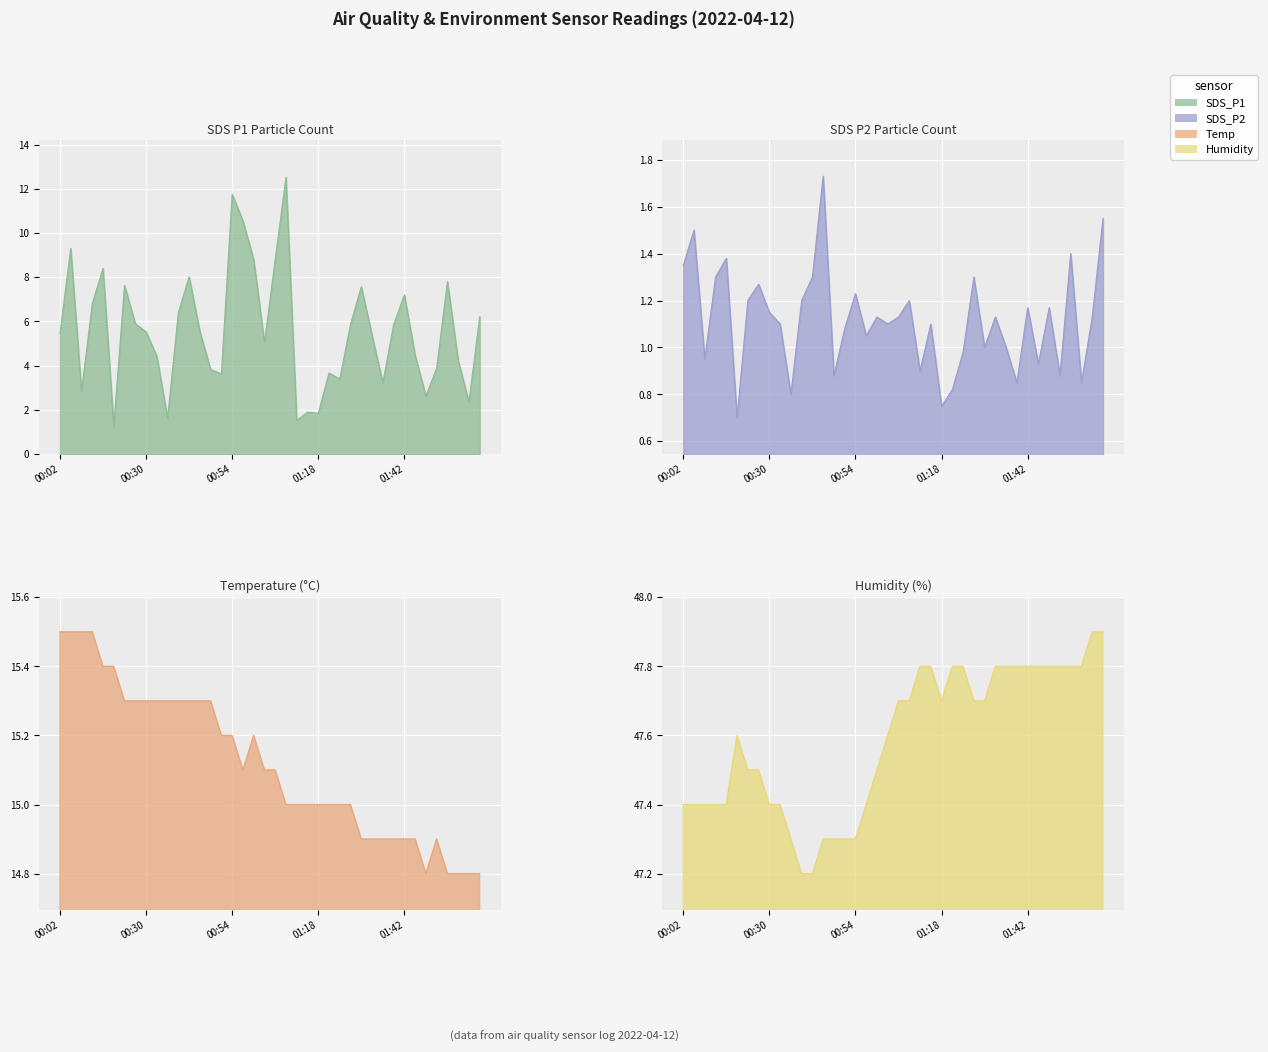

True or false: Humidity and Temp cross at least once.

False